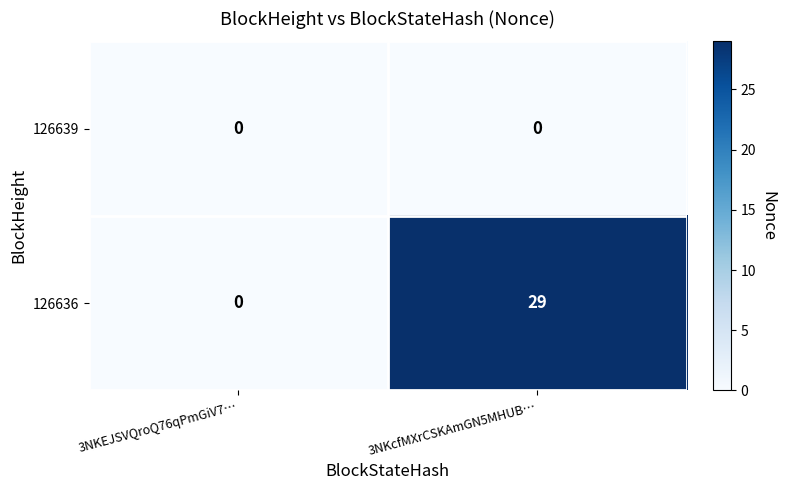

Rank the series by their average value, from lowest to highest.

126639, 126636